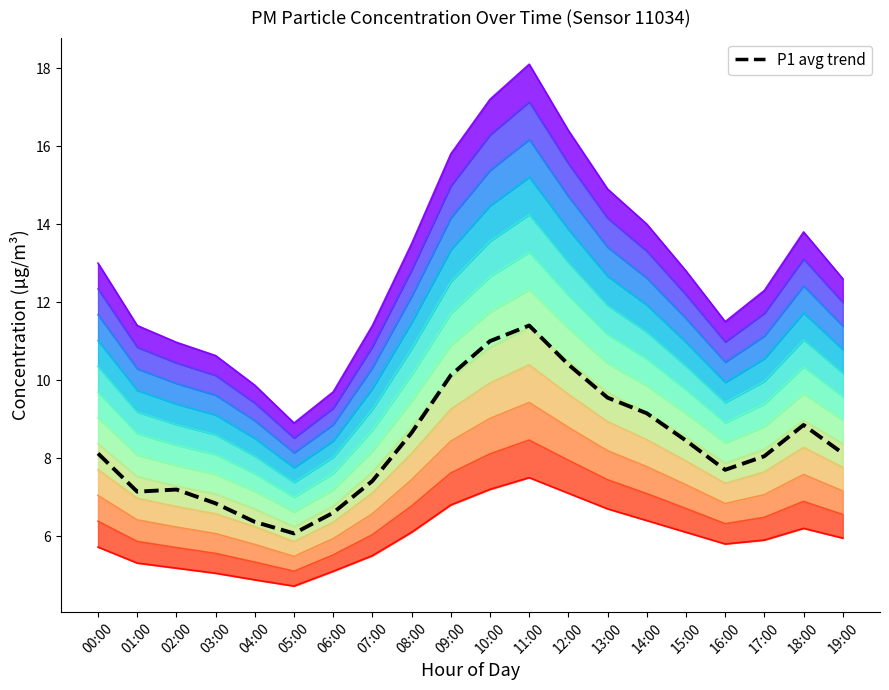

Reading left to right, what are all the values shown in this chart?

P1: 00:00=8.1	01:00=7.1	02:00=7.2	03:00=6.8	04:00=6.4	05:00=6.1	06:00=6.6	07:00=7.4	08:00=8.6	09:00=10.1	10:00=11.0	11:00=11.4	12:00=10.4	13:00=9.6	14:00=9.2	15:00=8.4	16:00=7.7	17:00=8.1	18:00=8.8	19:00=8.1
P2: 00:00=5.7	01:00=5.3	02:00=5.2	03:00=5.0	04:00=4.9	05:00=4.7	06:00=5.1	07:00=5.5	08:00=6.1	09:00=6.8	10:00=7.2	11:00=7.5	12:00=7.1	13:00=6.7	14:00=6.4	15:00=6.1	16:00=5.8	17:00=5.9	18:00=6.2	19:00=6.0
P1_upper: 00:00=13.0	01:00=11.4	02:00=11.0	03:00=10.6	04:00=9.9	05:00=8.9	06:00=9.7	07:00=11.4	08:00=13.5	09:00=15.8	10:00=17.2	11:00=18.1	12:00=16.4	13:00=14.9	14:00=14.0	15:00=12.8	16:00=11.5	17:00=12.3	18:00=13.8	19:00=12.6
P2_upper: 00:00=6.4	01:00=5.9	02:00=5.7	03:00=5.6	04:00=5.3	05:00=5.1	06:00=5.5	07:00=6.0	08:00=6.8	09:00=7.6	10:00=8.1	11:00=8.5	12:00=7.9	13:00=7.4	14:00=7.1	15:00=6.7	16:00=6.3	17:00=6.5	18:00=6.9	19:00=6.6